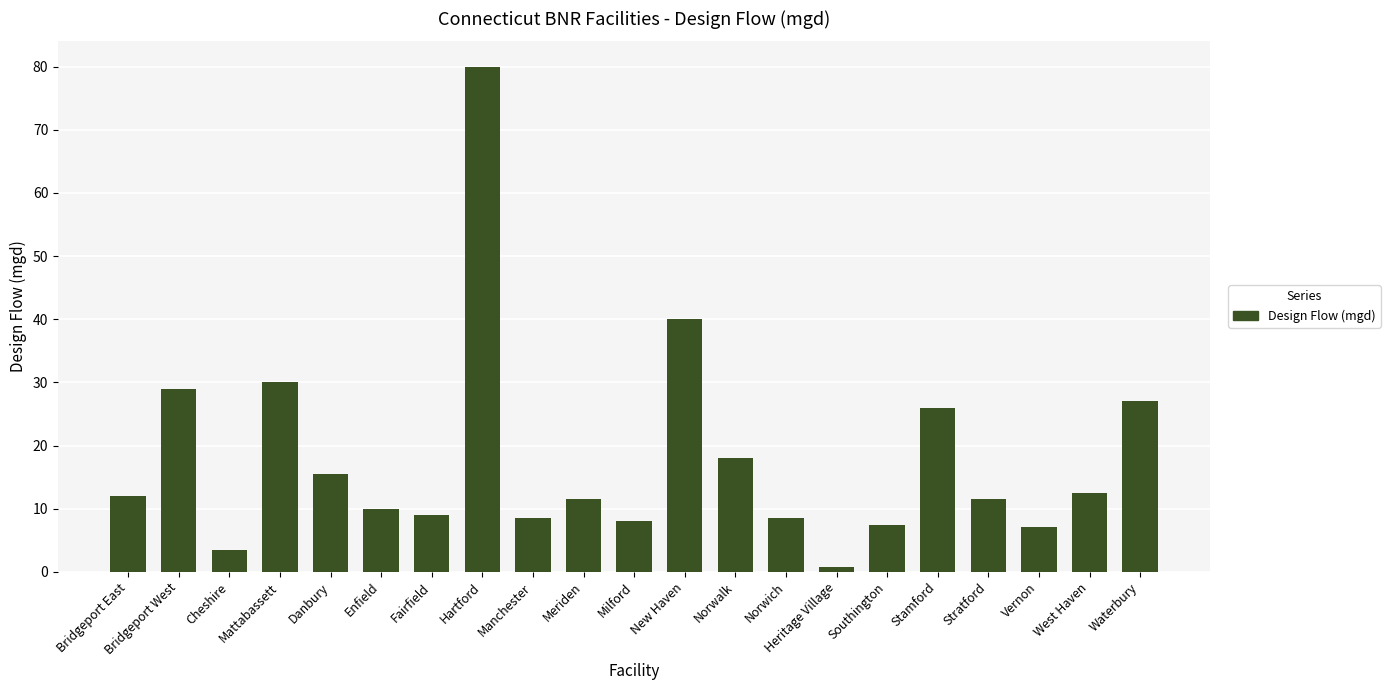

What is the difference between the values at Norwalk and Cheshire?

14.5